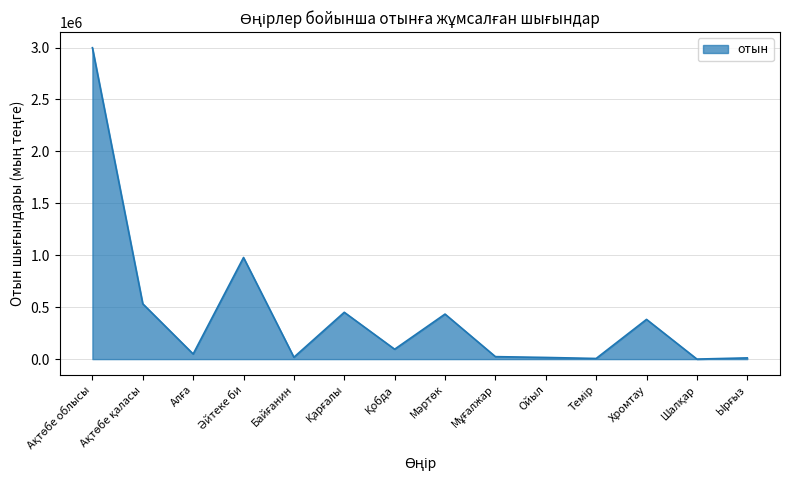

What is the maximum value shown in the chart?

2998479